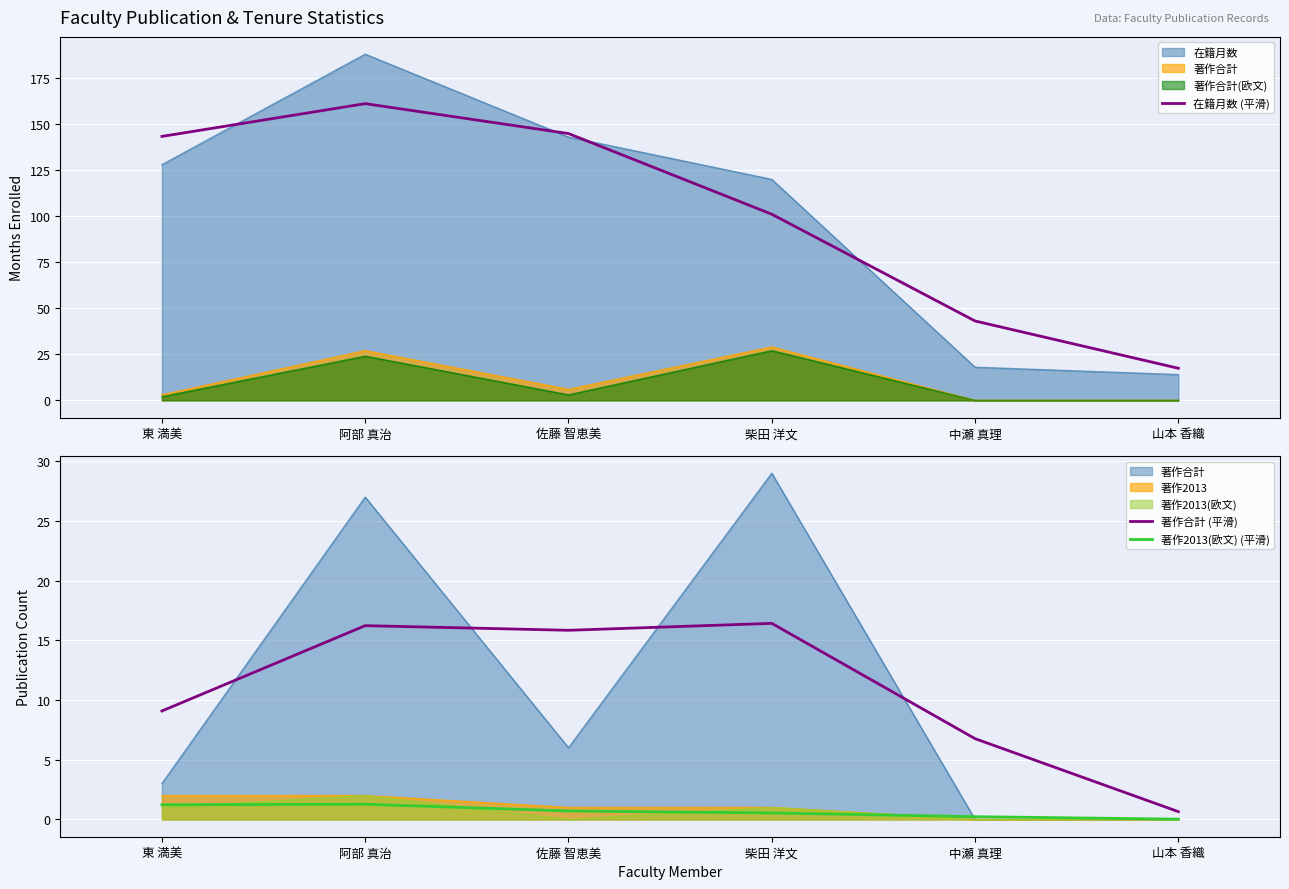

True or false: 在籍月数 (平滑) has more than 2 points higher than both neighbors.

False